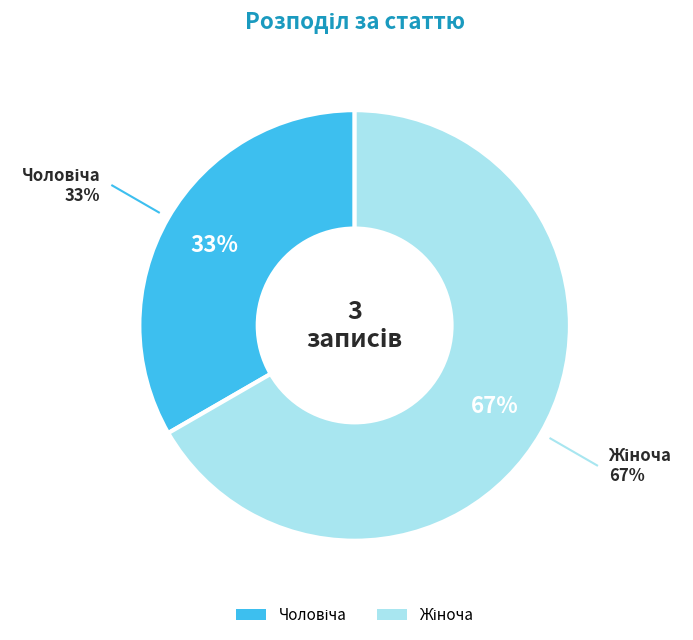

What is the total percentage of Чоловіча and Жіноча?

100.0%